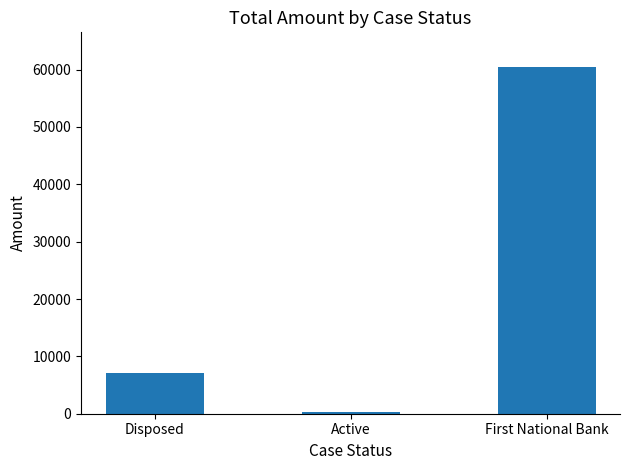

What is the label of the 3rd bar from the left?

First National Bank